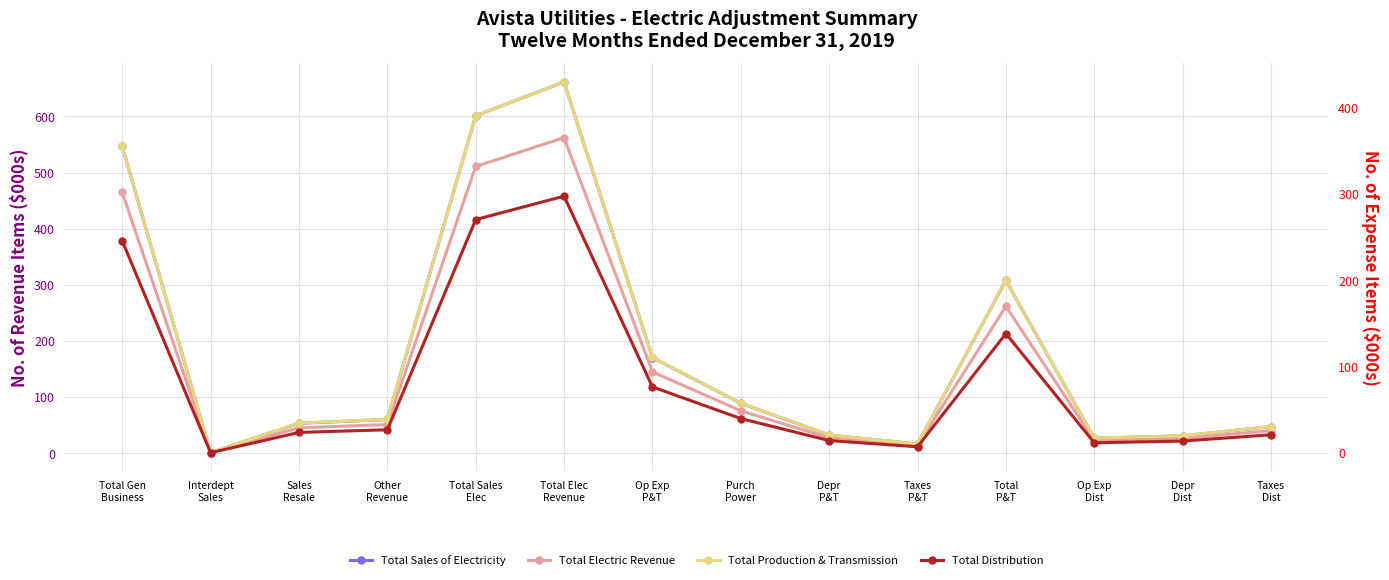

At which category is the sum across all series the highest?

Total Elec
Revenue